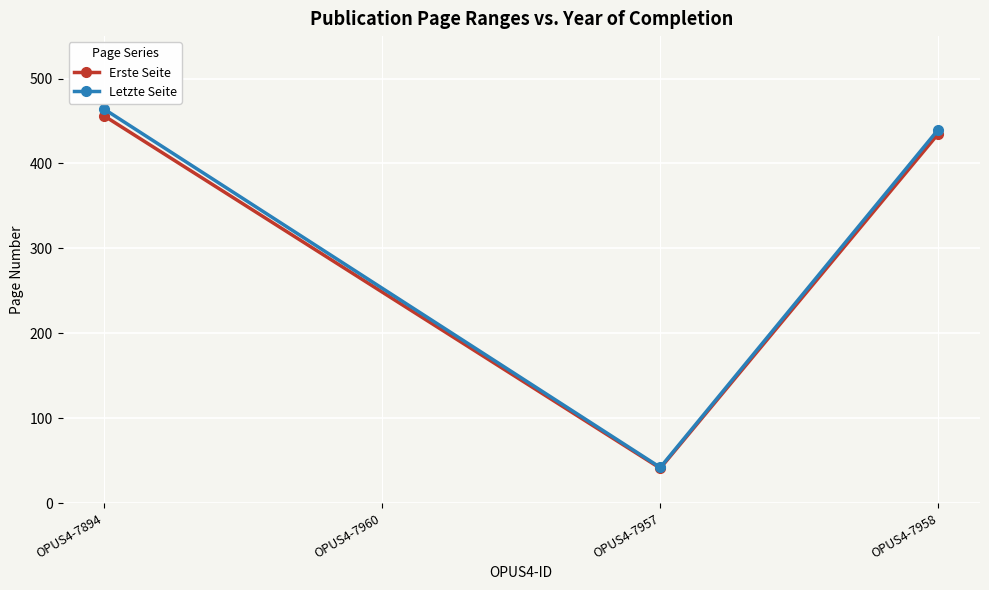

What is the greatest value displayed?

464